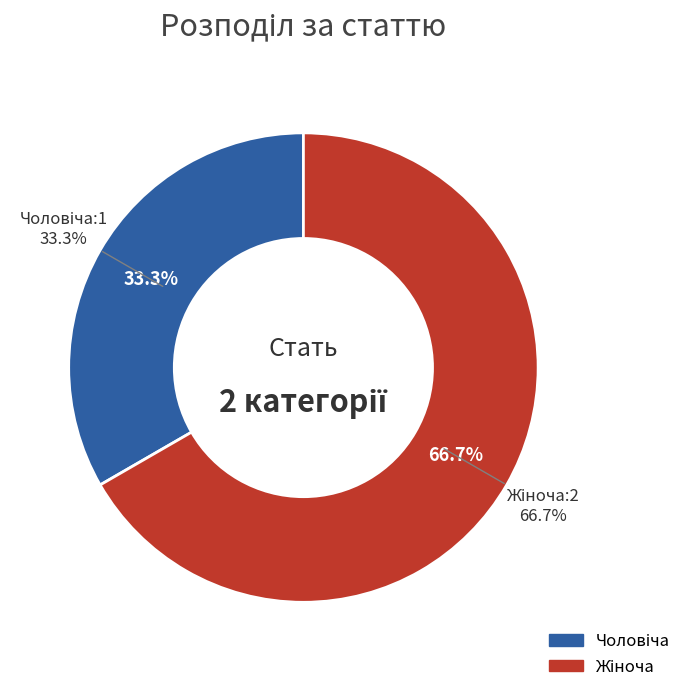

How many slices are in this pie chart?

2